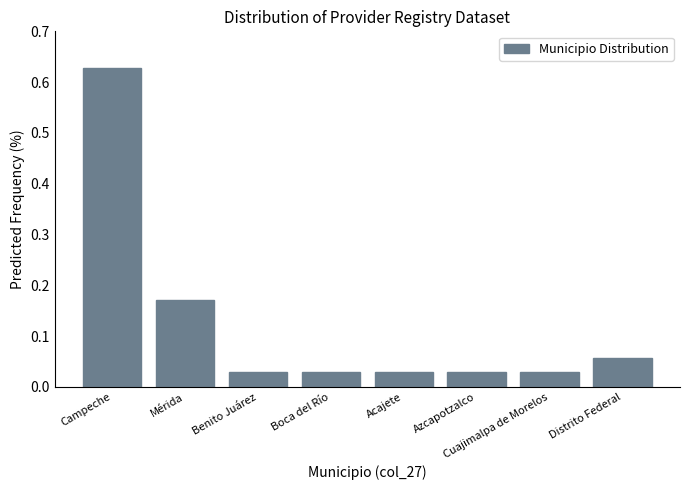

How many categories are shown in the chart?

8